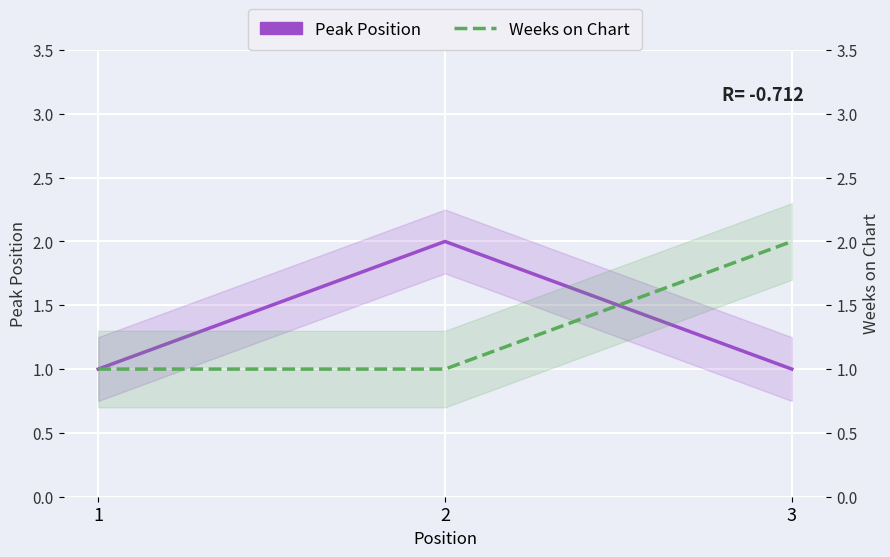

What is the difference between the Weeks on Chart values at 3 and 2?

1